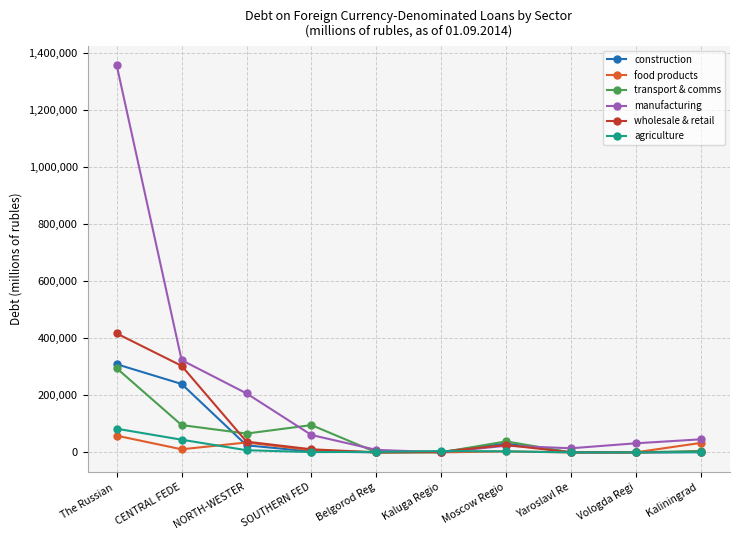

Which series changed the most between The Russian  and CENTRAL FEDE?

manufacturing